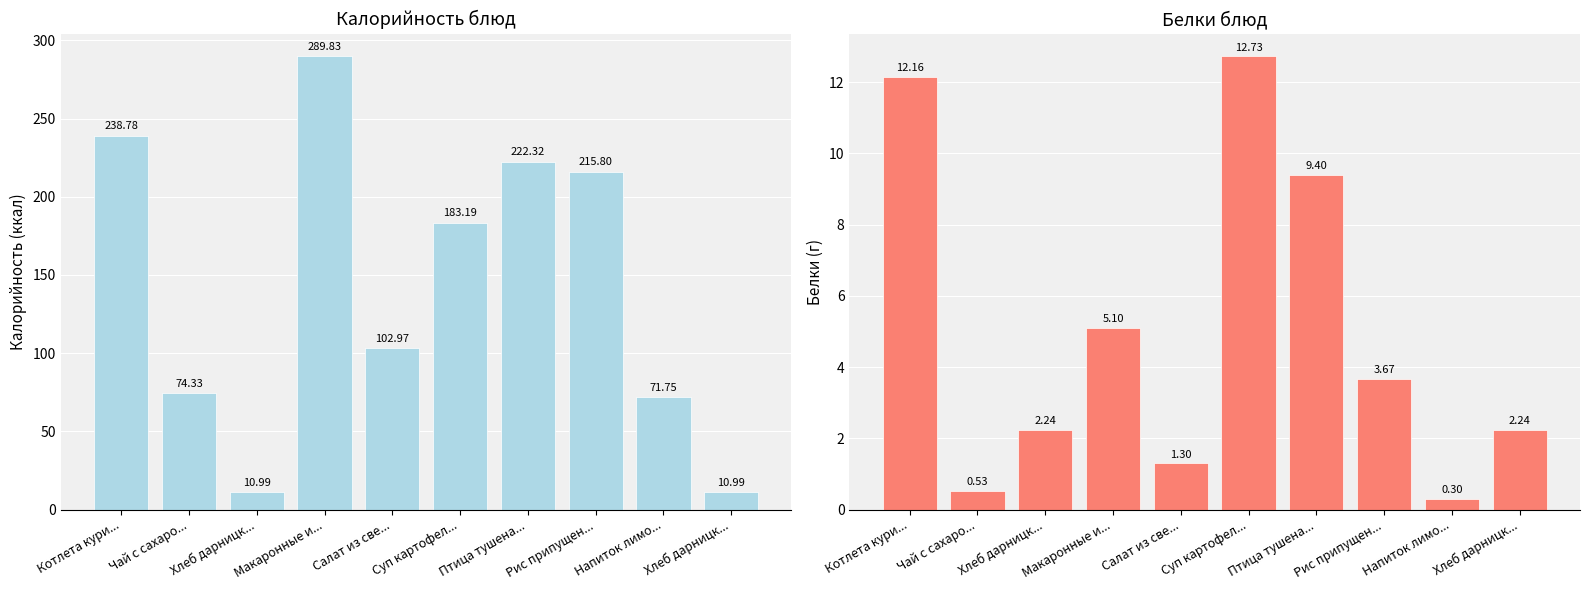

How many series are shown in this chart?

2